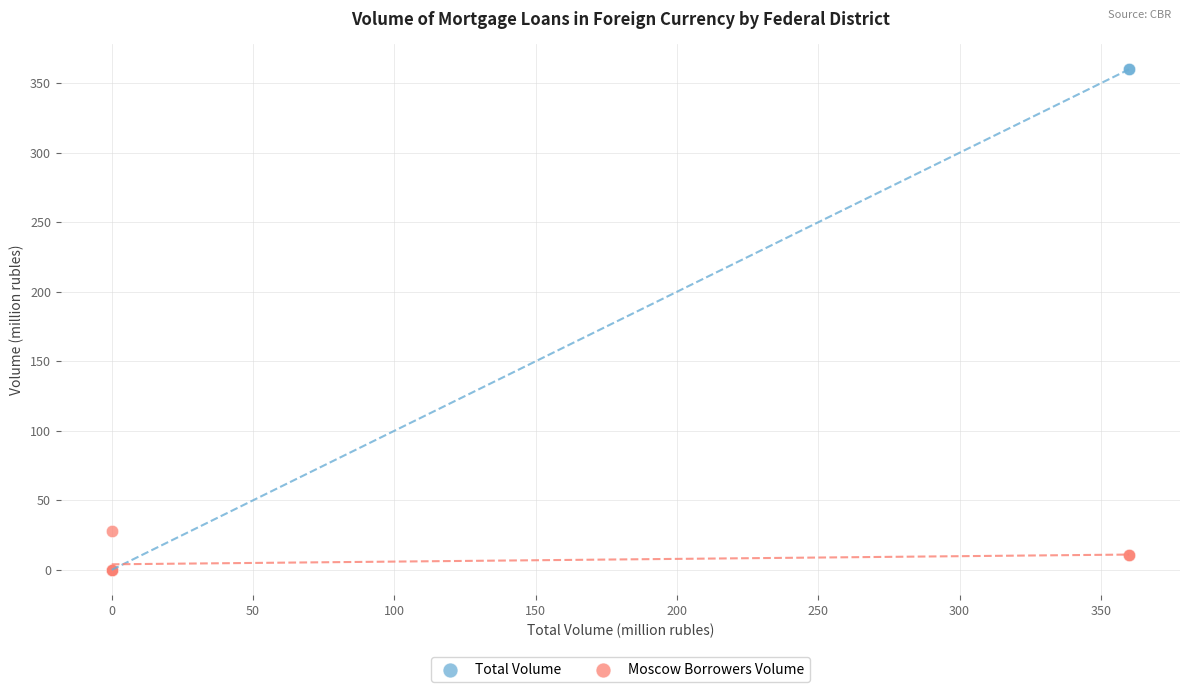

Across all series, what Y value is closest to 180?

28